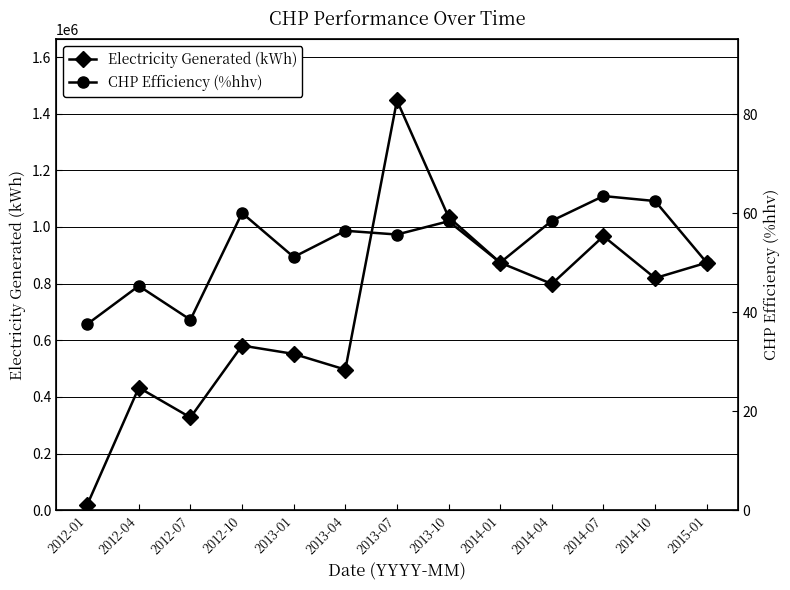

Rank the categories by CHP Efficiency (%hhv) value from lowest to highest.

2012-01, 2012-07, 2012-04, 2014-01, 2015-01, 2013-01, 2013-07, 2013-04, 2013-10, 2014-04, 2012-10, 2014-10, 2014-07